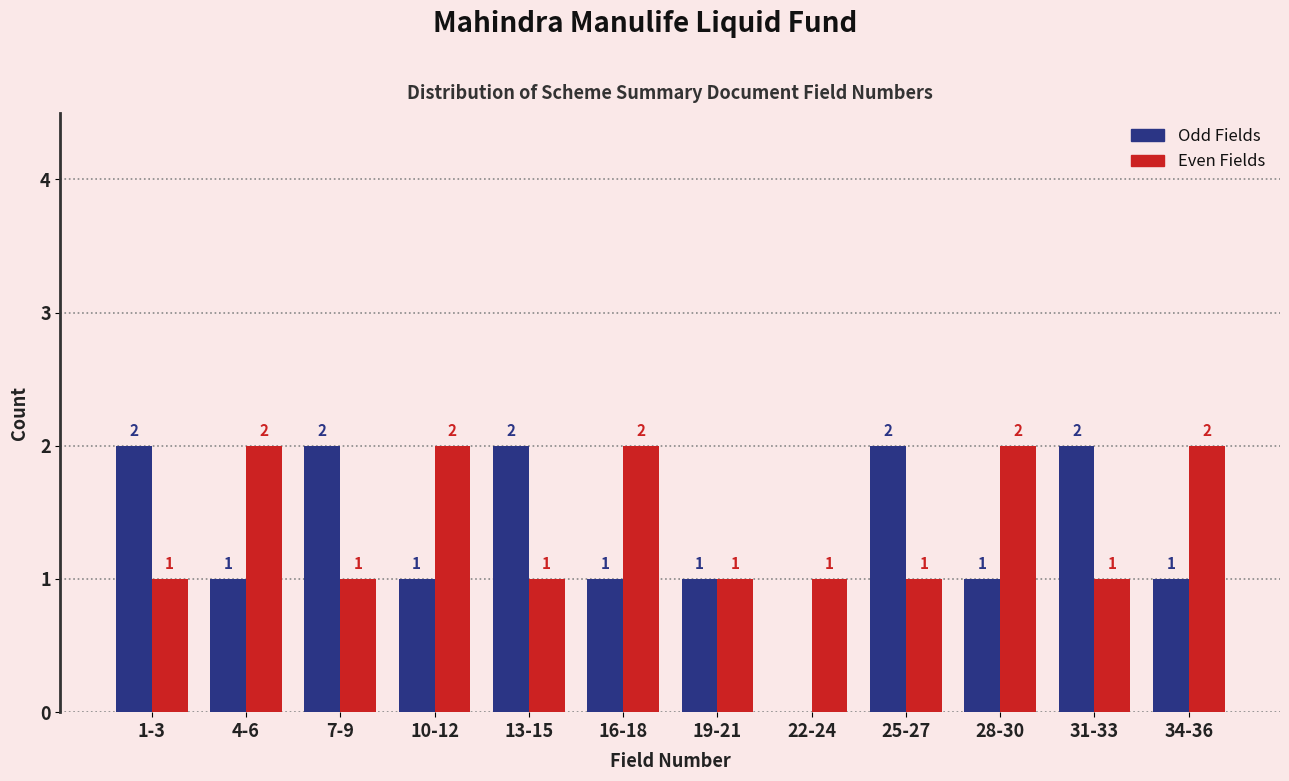

Reading right to left, what are all the values shown in this chart?

Odd Fields: 34-36=1	31-33=2	28-30=1	25-27=2	22-24=0	19-21=1	16-18=1	13-15=2	10-12=1	7-9=2	4-6=1	1-3=2
Even Fields: 34-36=2	31-33=1	28-30=2	25-27=1	22-24=1	19-21=1	16-18=2	13-15=1	10-12=2	7-9=1	4-6=2	1-3=1